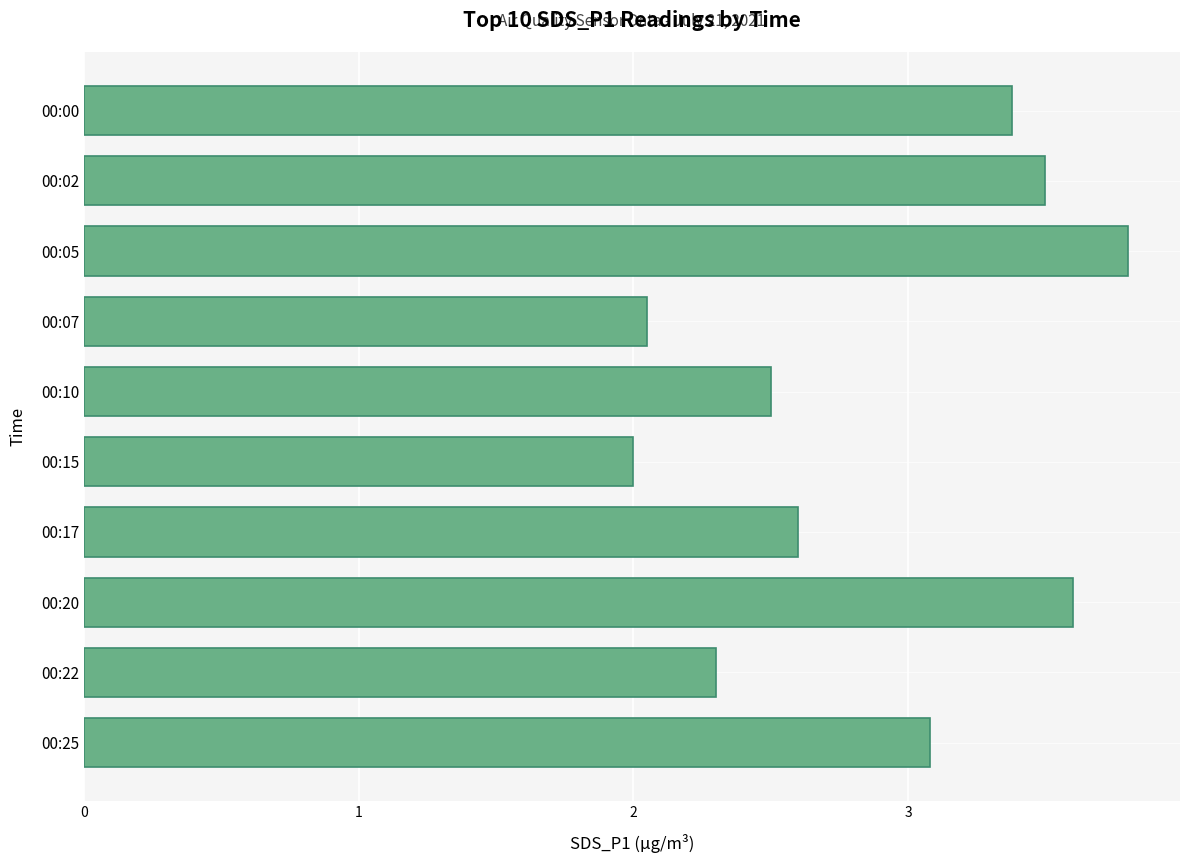

What is the approximate value at 00:10?

2.5